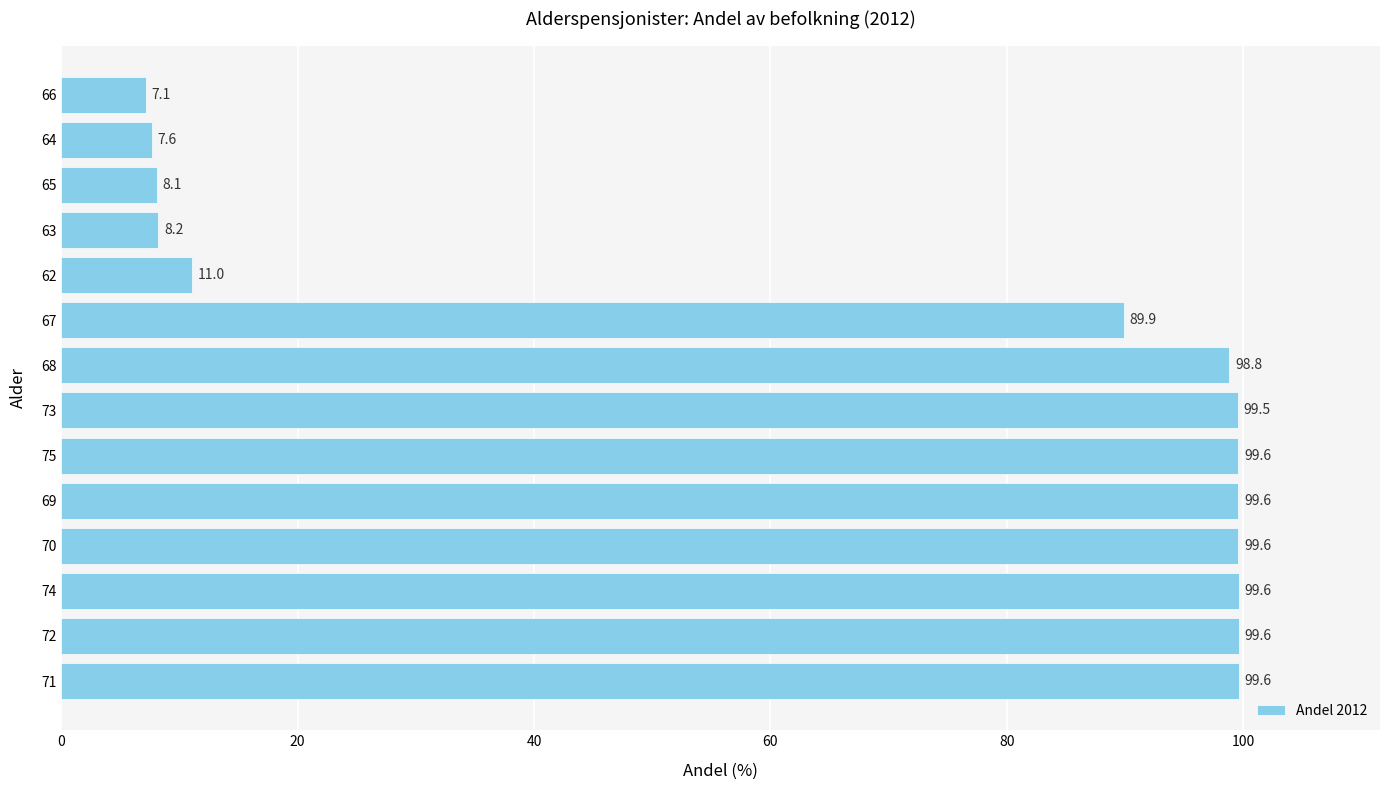

Reading bottom to top, transcribe all the data shown in this chart.

71=99.6	72=99.6	74=99.6	70=99.6	69=99.6	75=99.6	73=99.5	68=98.8	67=89.9	62=11.0	63=8.2	65=8.1	64=7.6	66=7.1